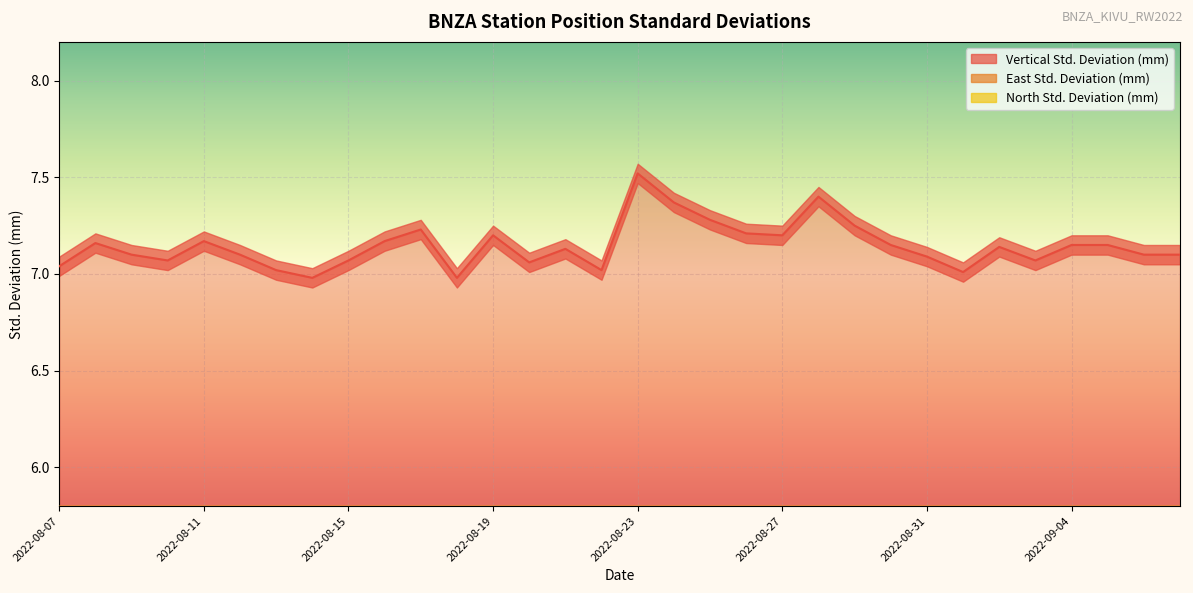

At which label does Vertical Std. Deviation (mm) reach its minimum?

2022-08-14